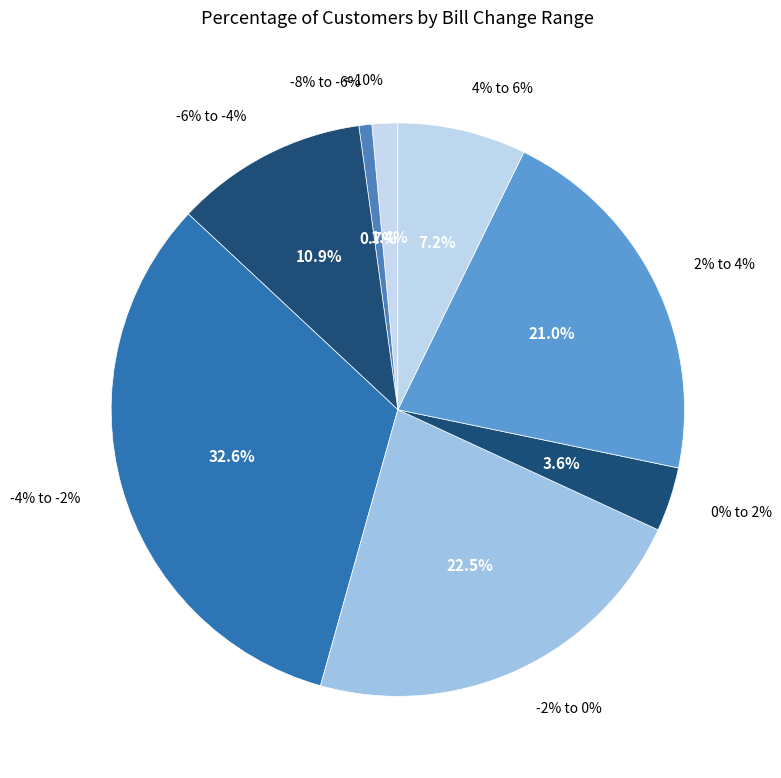

Do -8% to -6% and -4% to -2% together represent more than half of the pie?

No